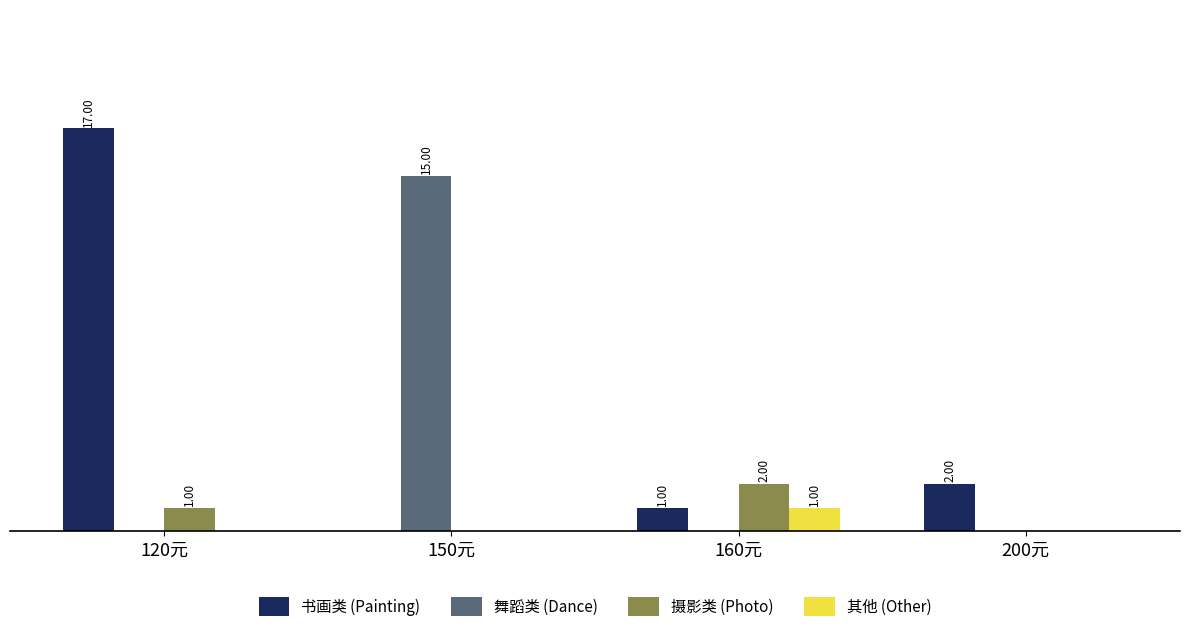

What is the difference between the highest and lowest values at 160元?

2